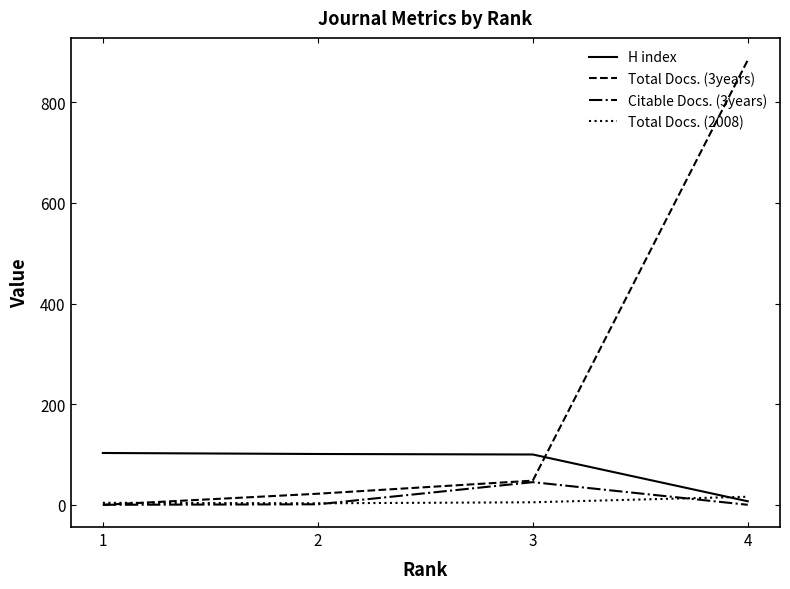

How many distinct data groups are displayed?

4